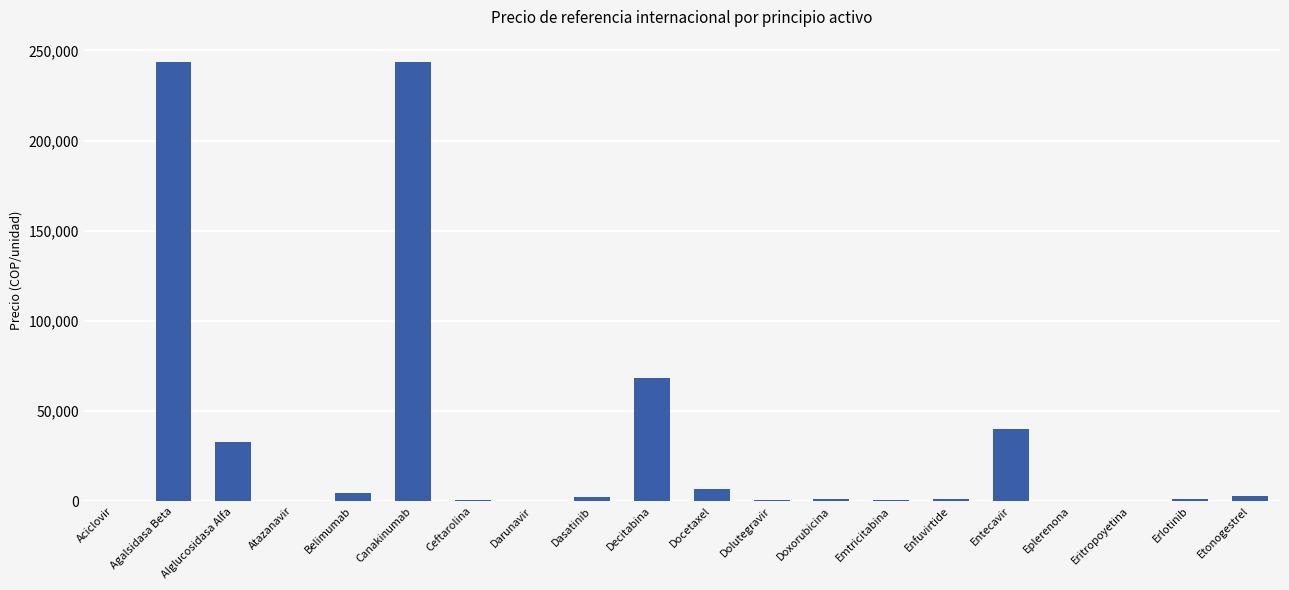

Are the bars horizontal?

No